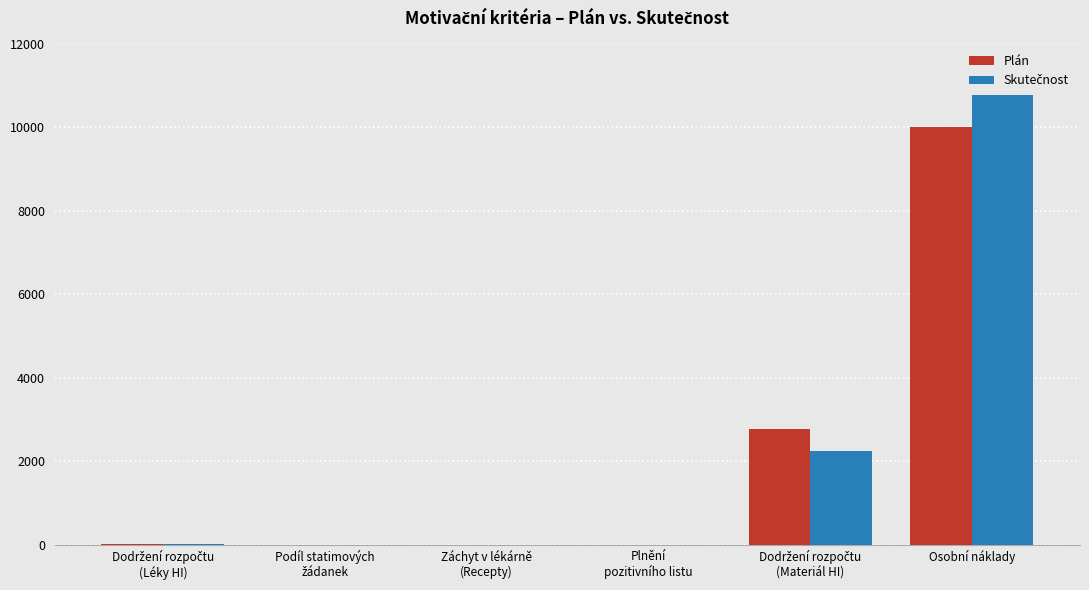

Does the chart contain stacked bars?

No